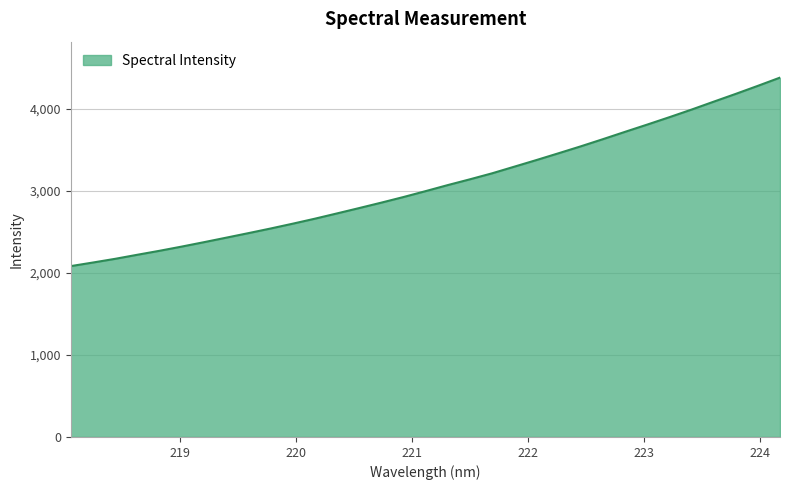

What is the difference between the maximum and minimum values?

2299.0